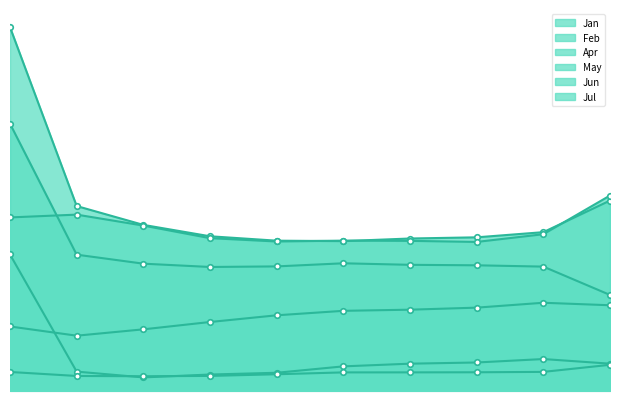

List the series in order of their peak value, lowest first.

Apr, May, Jan, Jun, Jul, Feb